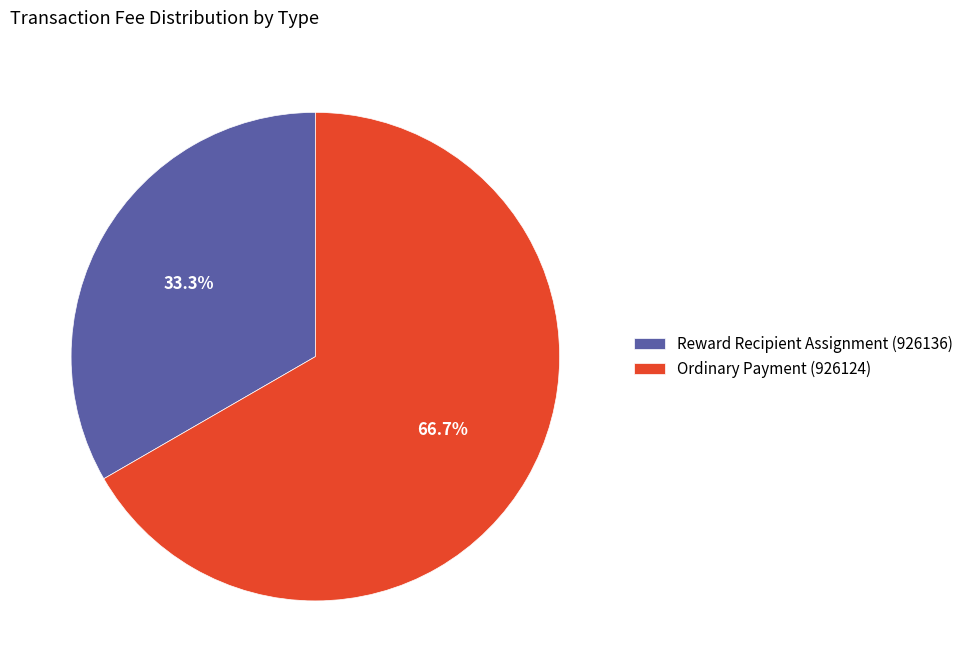

To the nearest percent, what is the average slice percentage?

50%